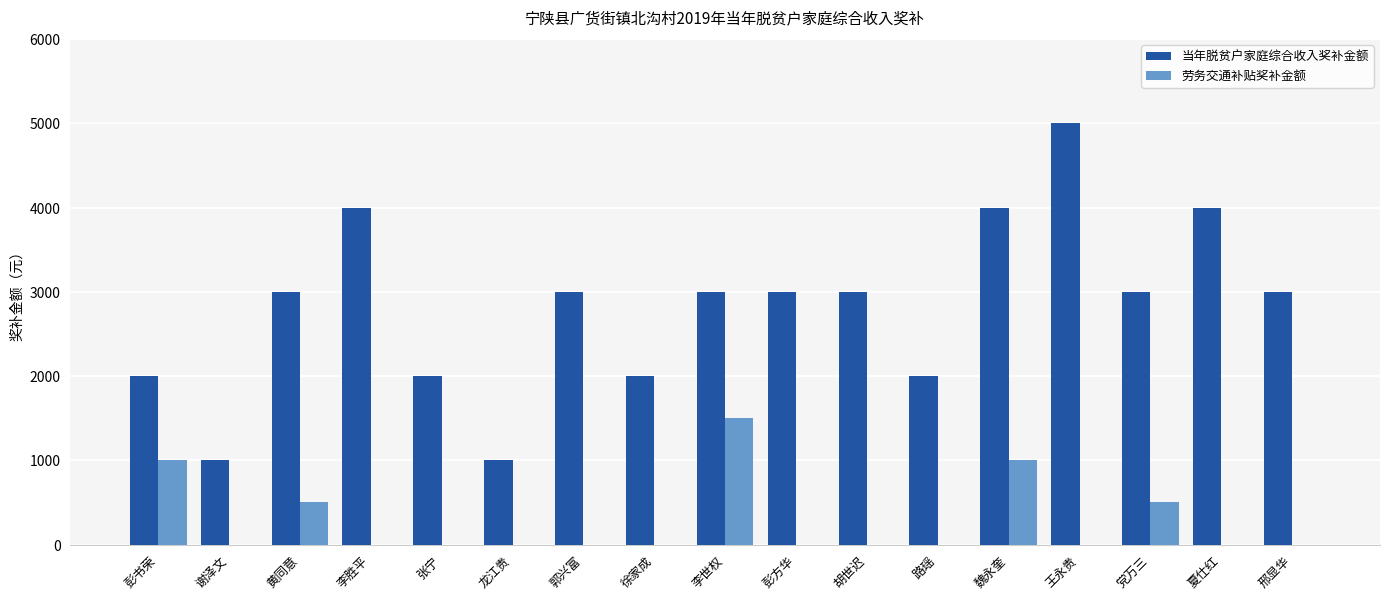

Between 郭兴富 and 党万三, which series saw the biggest shift?

劳务交通补贴奖补金额